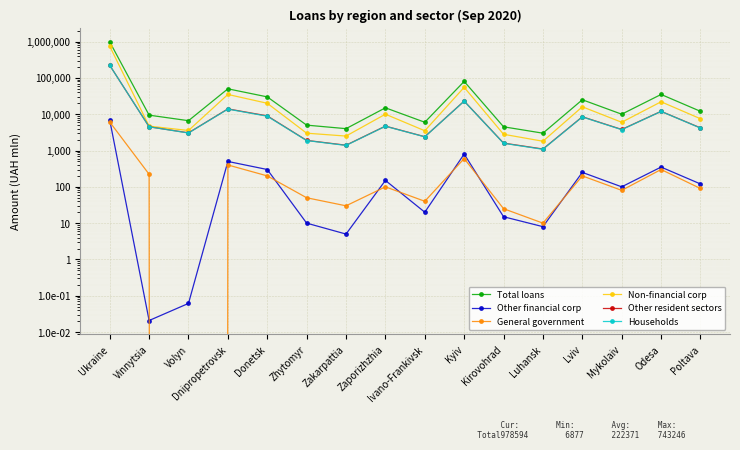

What is the difference between the highest and lowest values at Luhansk?

2992.0